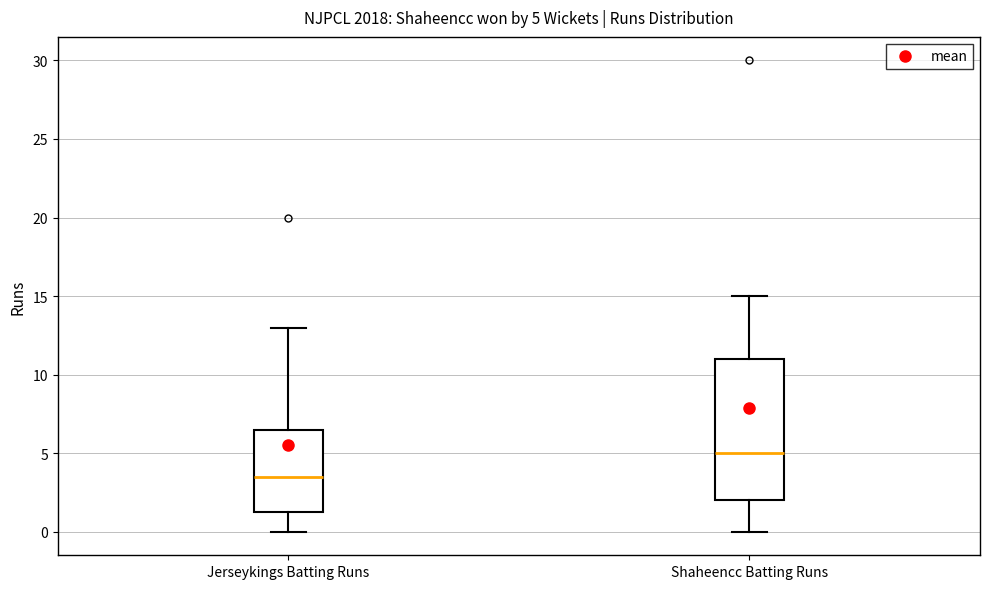

Which box is the tallest, from its lower edge to its upper edge?

Shaheencc Batting Runs